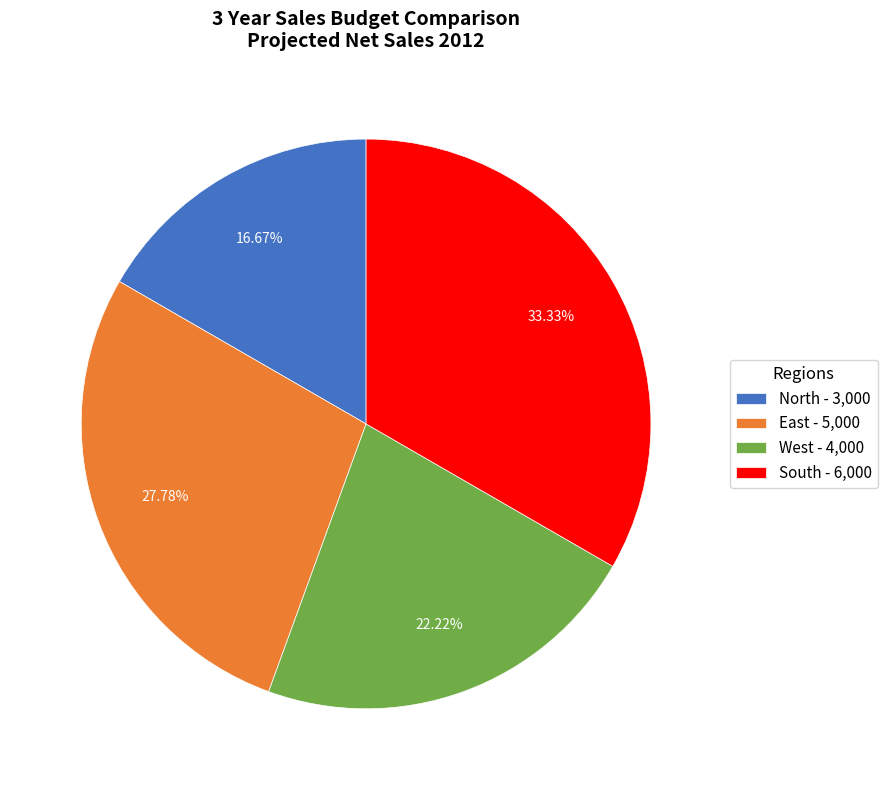

How much of the chart is everything except South?

66.7%